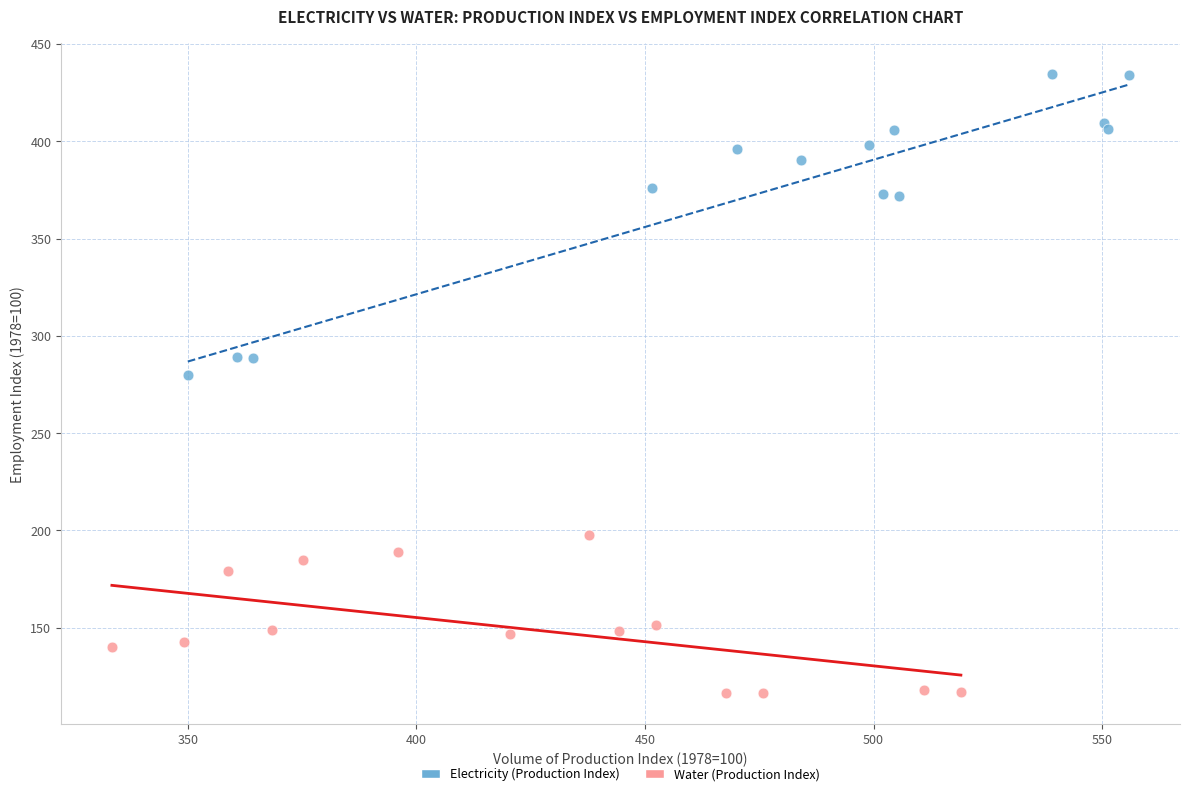

Which series has the widest spread of Y values?

Electricity (Production Index)